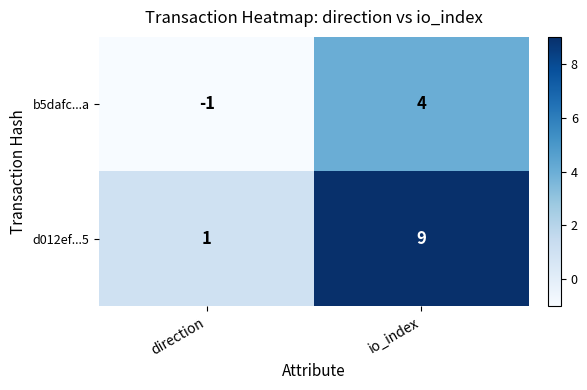

Which label corresponds to the largest value in the chart?

io_index